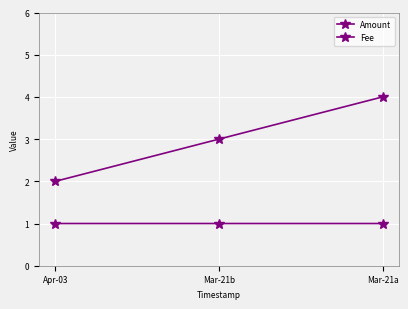

Count the number of categories in the chart.

3